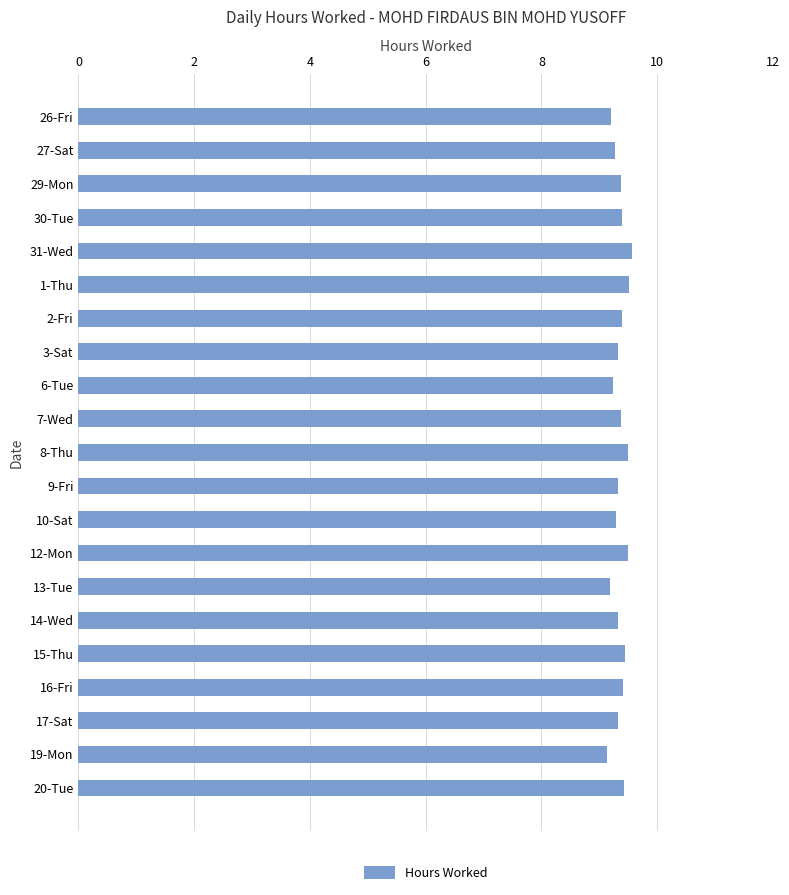

What is the value of the 7th bar from the top?

9.4